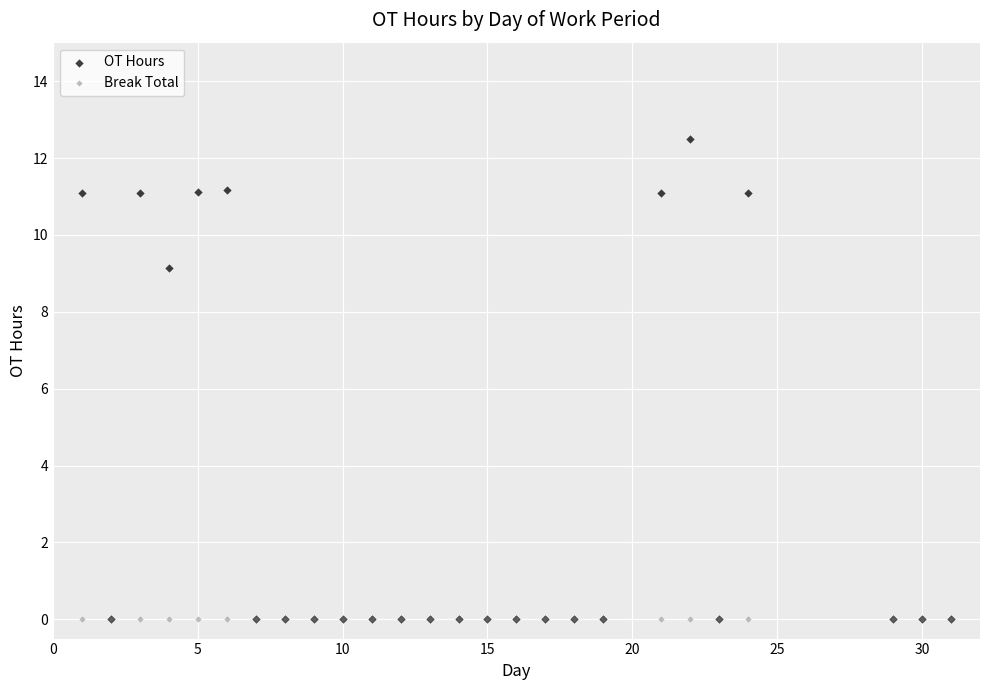

Across all series, what Y value is closest to 6?

9.1